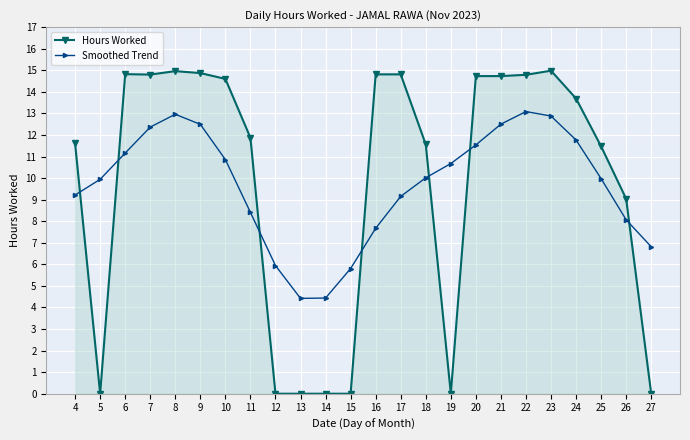

What are all the series names shown in the legend?

Hours Worked, Smoothed Trend